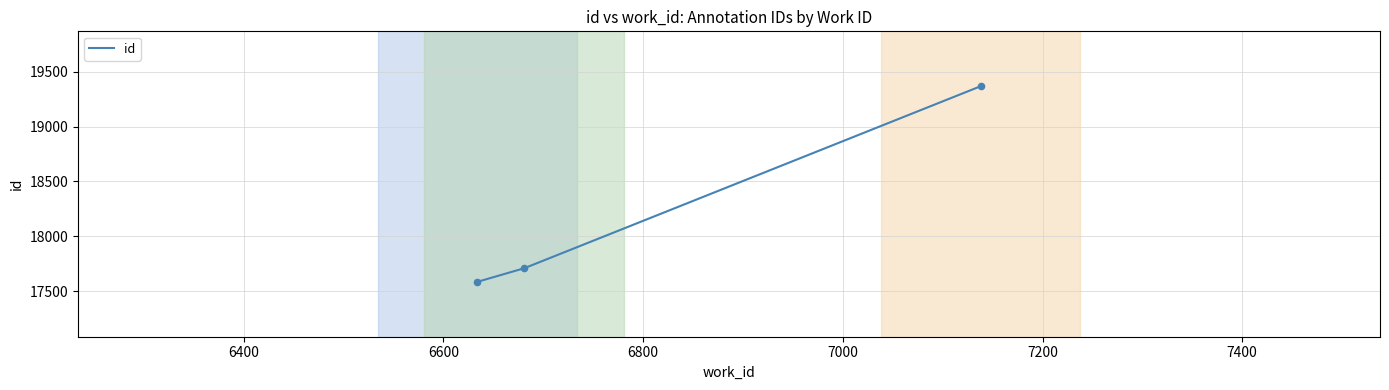

What is the sum of all values?

54663